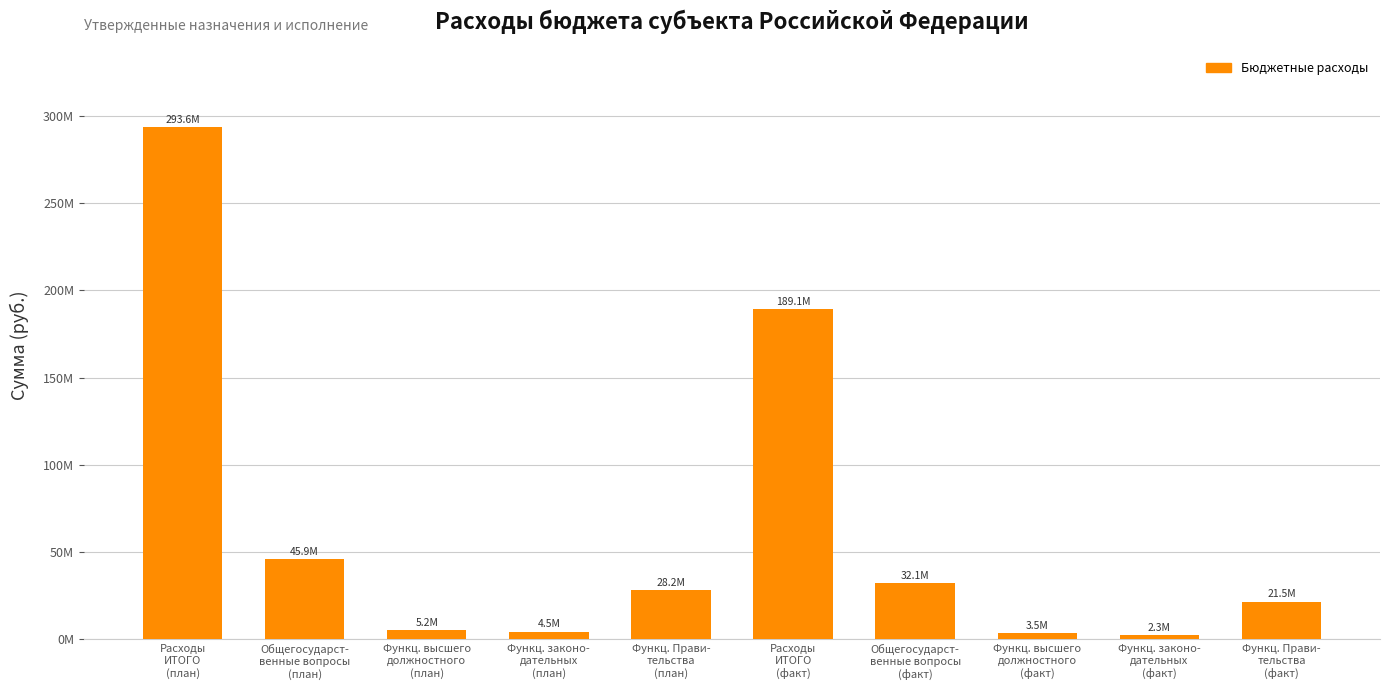

What is the minimum value shown in the chart?

2278668.3